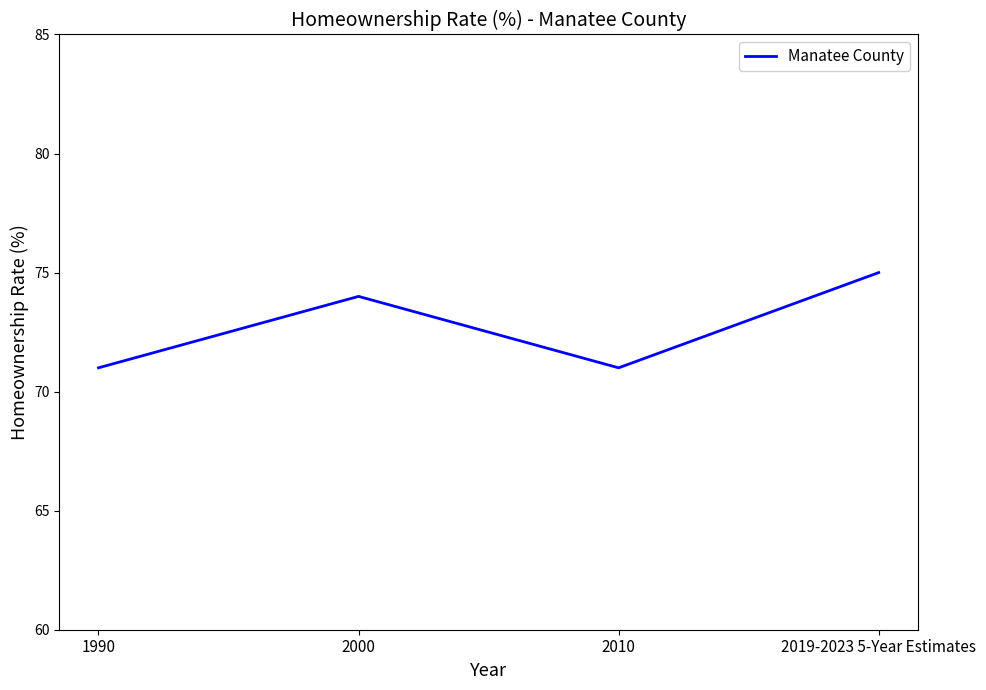

How many interior local peaks (higher than both neighbors) does the data have?

1